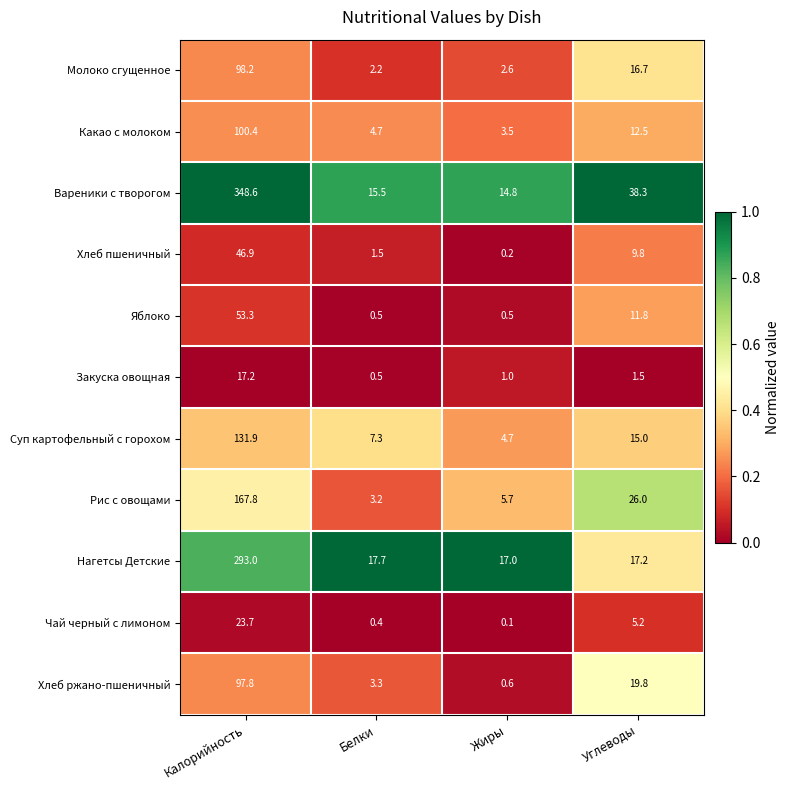

At how many categories does at least one series exceed 0?

4